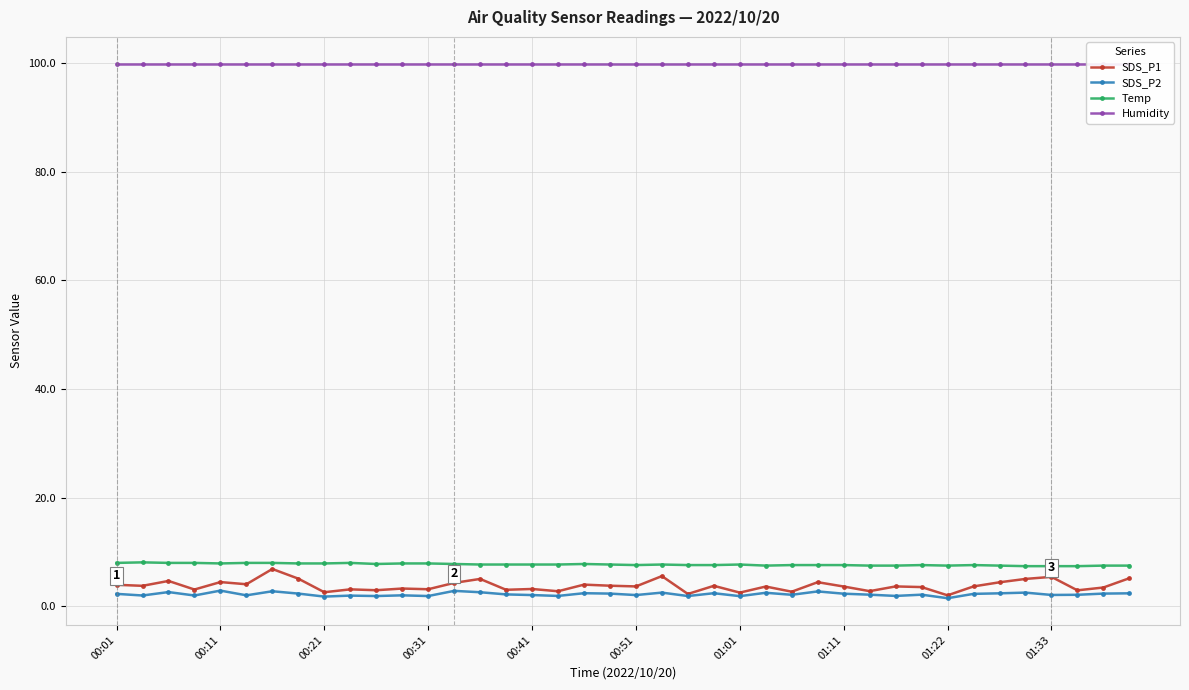

True or false: Temp and SDS_P2 intersect in this chart.

False